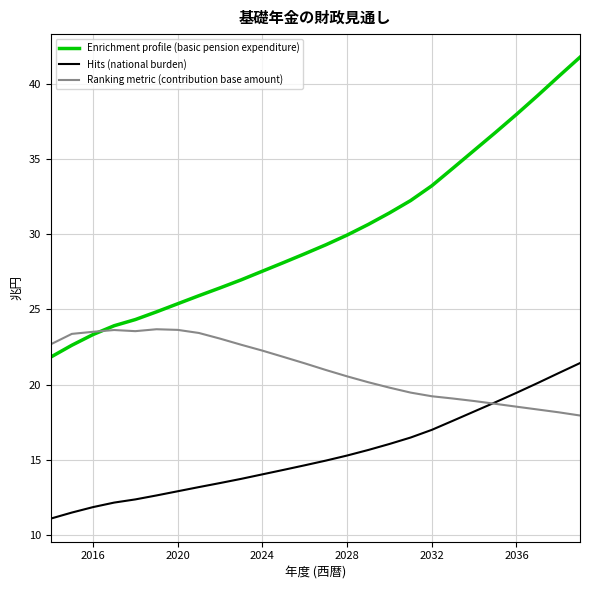

Which series has the largest range (max minus min)?

Enrichment profile (basic pension expenditure)